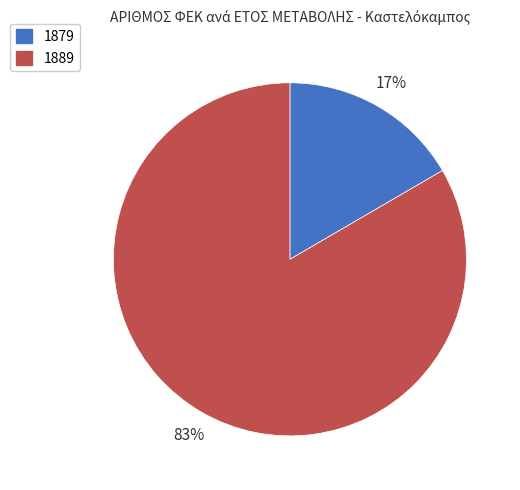

To the nearest percent, what is the combined percentage of 1889 and 1879?

100%